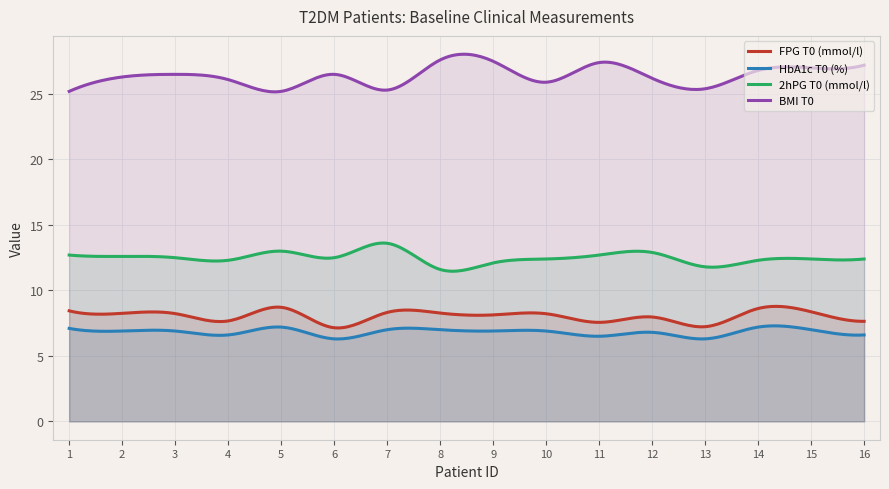

True or false: 2hPG T0 (mmol/l) has a value of 12.3 at 4.

True